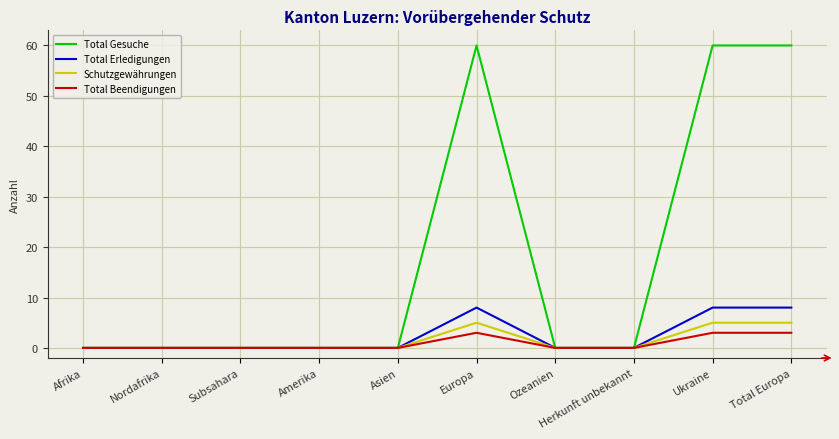

Which series has the largest total across all categories?

Total Gesuche